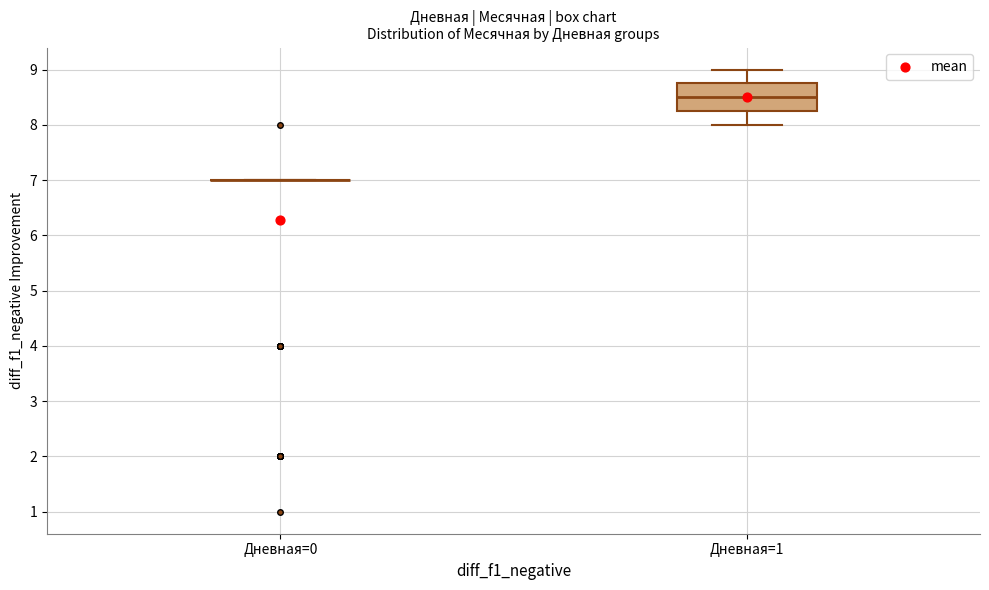

Reading left to right, transcribe this box plot: for each box, give where its median line is, the range the box spans, and where its two whiskers end, as read against the y-axis. The values are not printed on the chart, so give them approximately, as read against the axis.

Дневная=0: box collapsed to a line at 7.0, whiskers 7.0 to 7.0
Дневная=1: median 8.5, box 8.3 to 8.8, whiskers 8.0 to 9.0